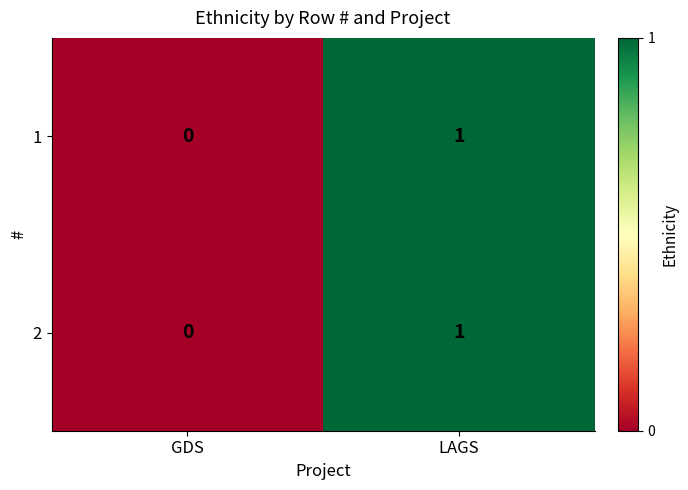

At which label is 2 closest to 0?

GDS